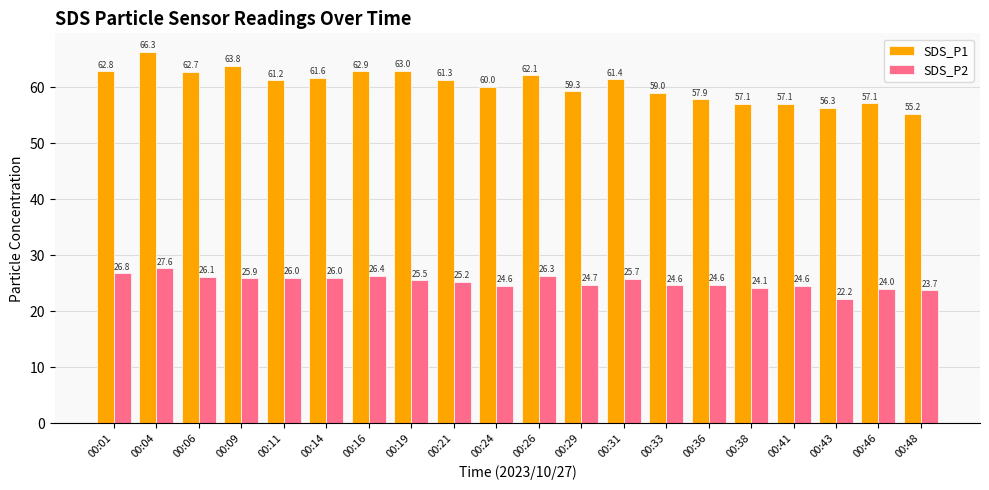

True or false: SDS_P2 has a value of 35.2 at 00:36.

False